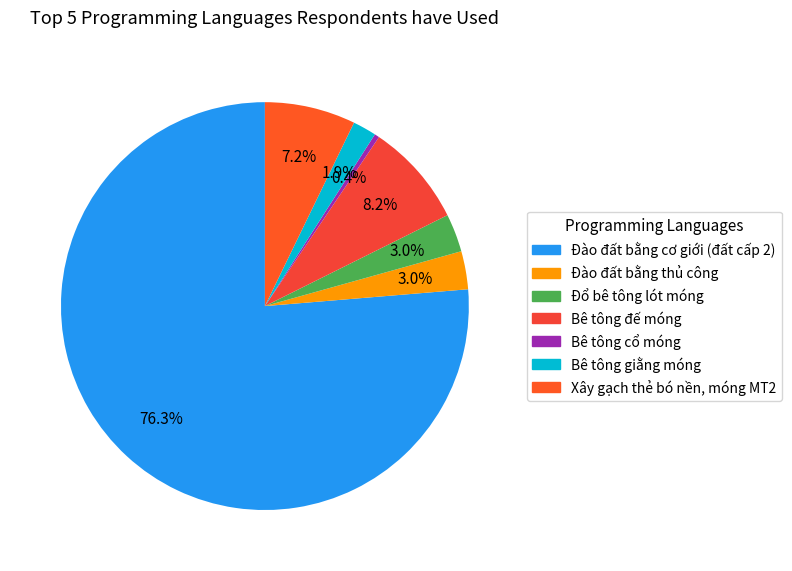

Combined, do Đào đất bằng thủ công and Đổ bê tông lót móng account for over 50%?

No